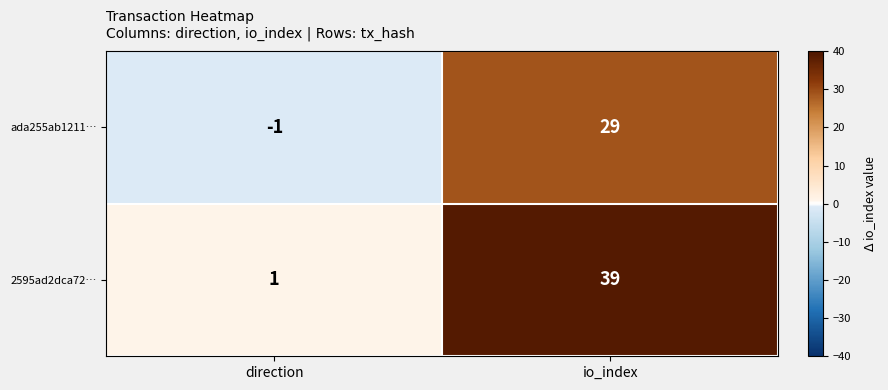

Between direction and io_index, which series saw the biggest shift?

2595ad2dca72…